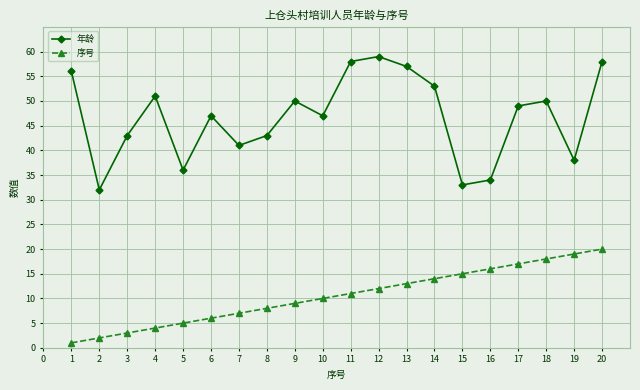

What is the difference between the maximum and minimum values in the 年龄 series?

27